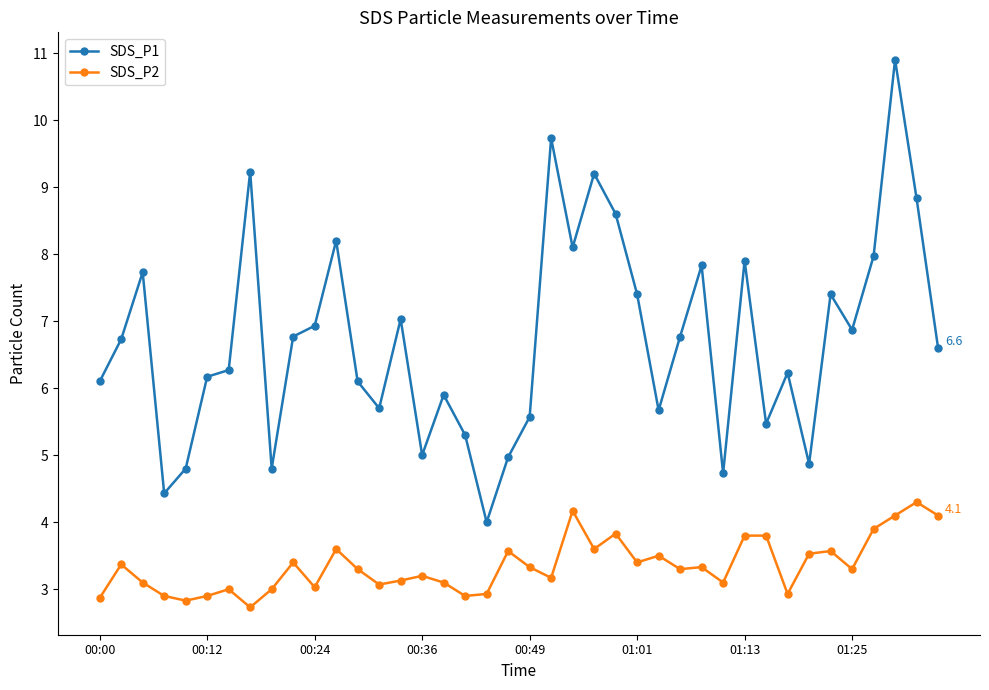

Which series has the largest total across all categories?

SDS_P1